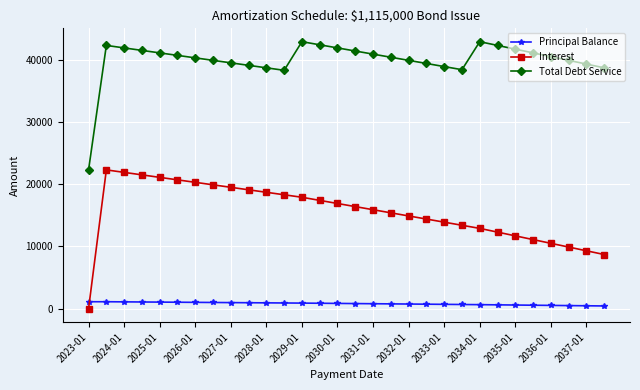

What is the average value of the Interest series?

15540